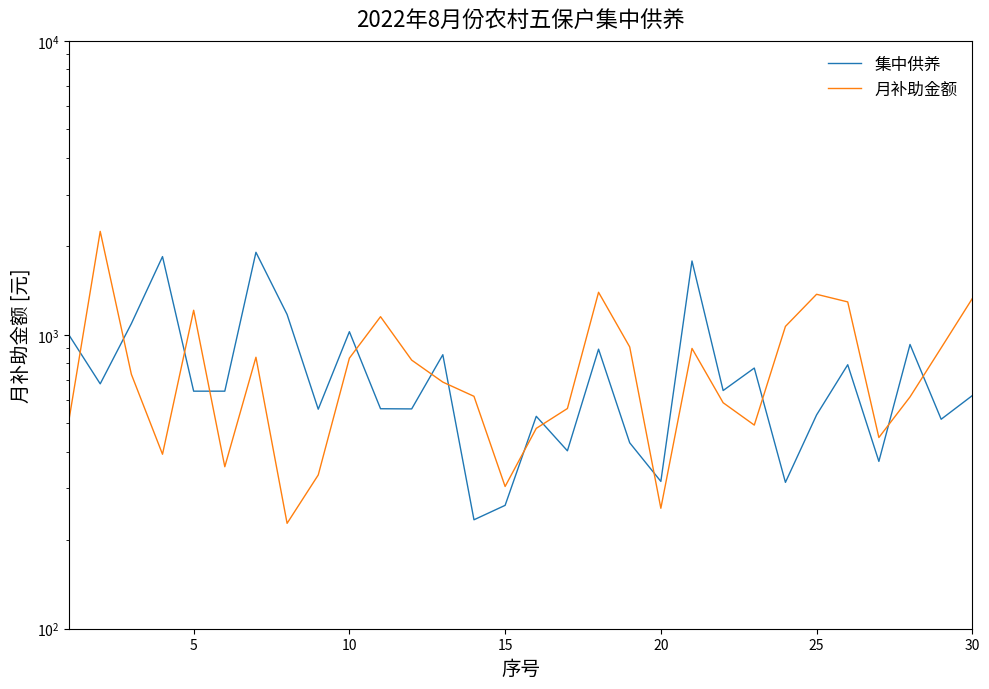

Which series has the largest range (max minus min)?

月补助金额